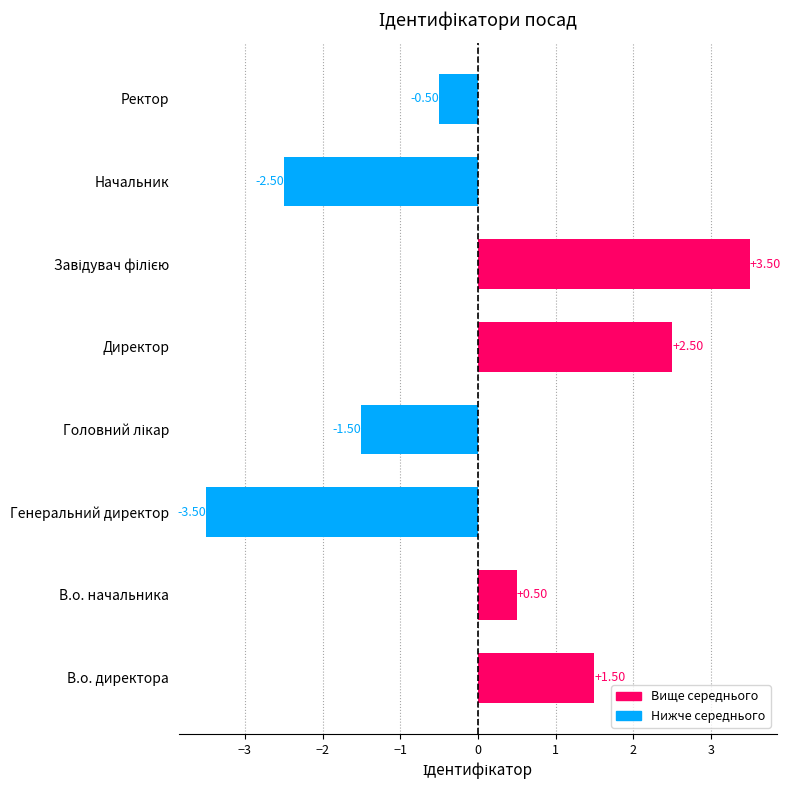

Which has a higher value, Ректор or Генеральний директор?

Ректор